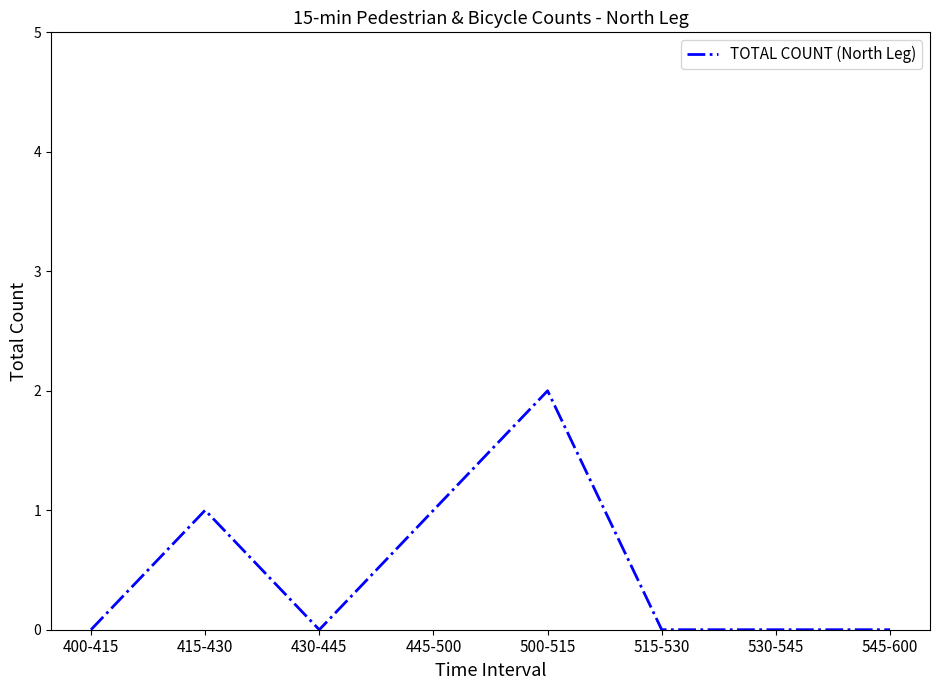

What position from the right is 515-530?

3